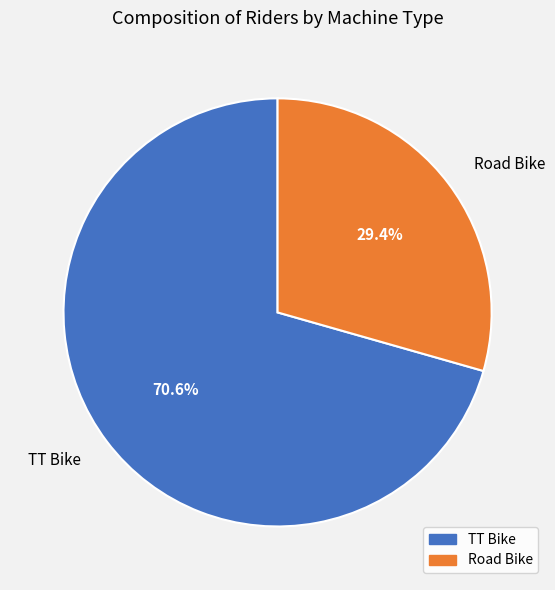

Which category has the smallest portion of the pie?

Road Bike